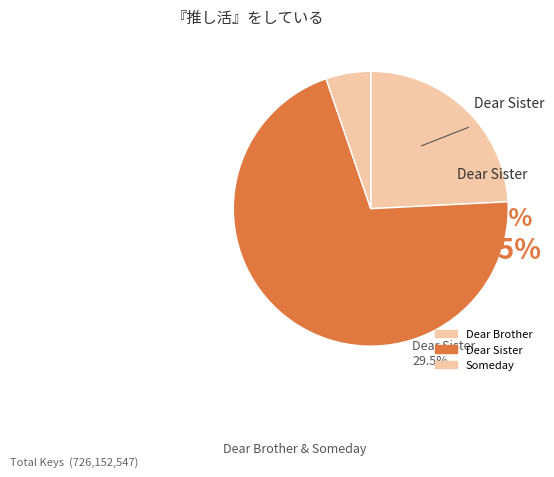

What percentage do Dear Brother and Someday together represent?

29.5%